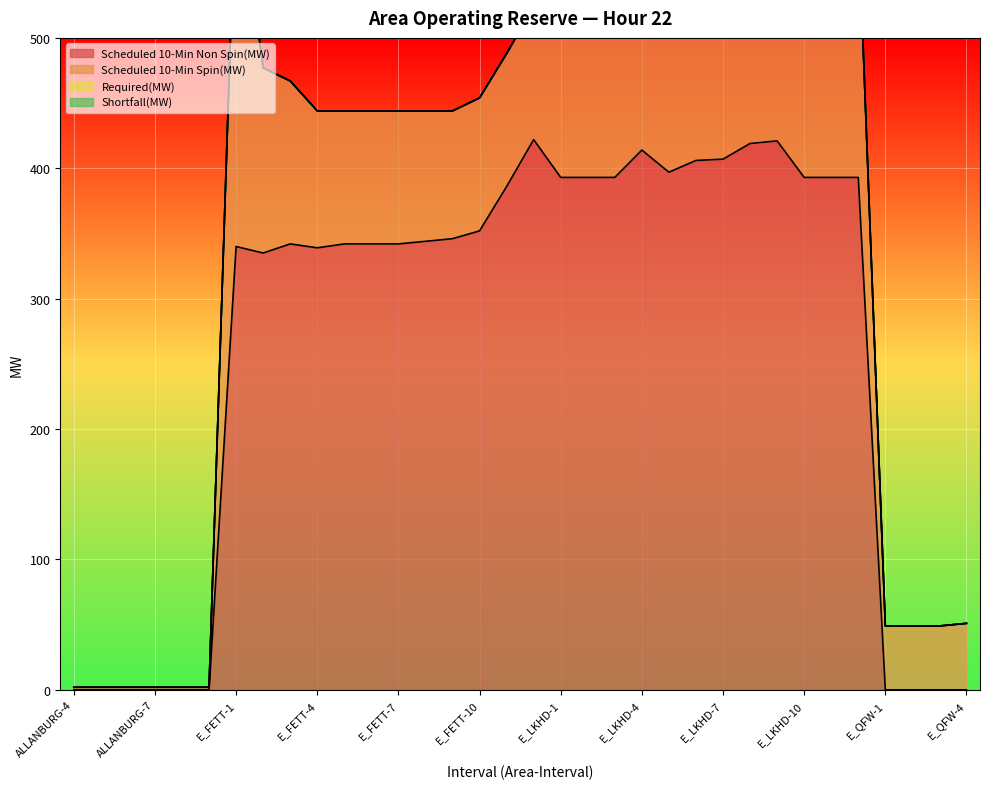

The value of Scheduled 10-Min Spin(MW) at ALLANBURG-8 is 4. True or false?

False